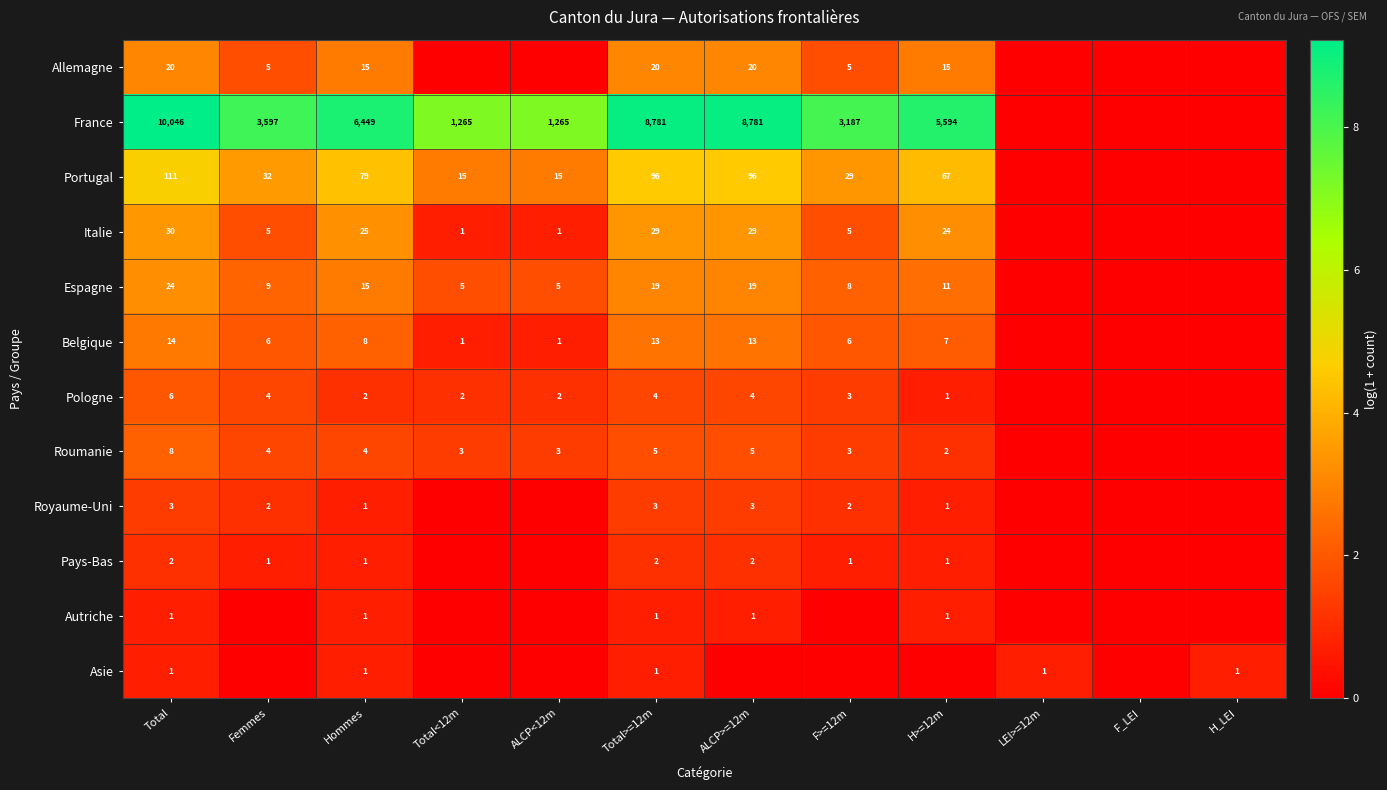

How many categories are shown in the chart?

12